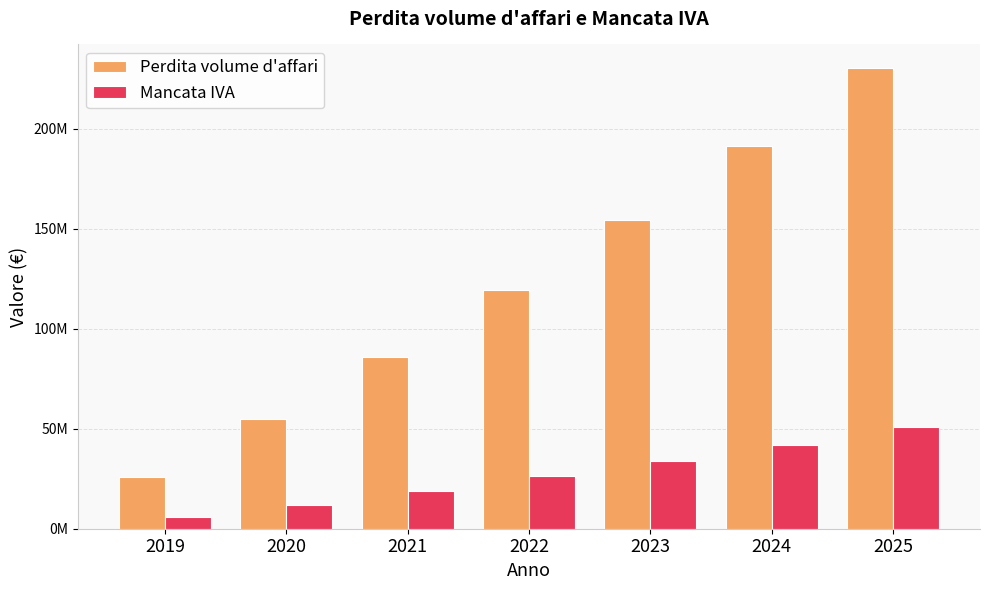

What is the difference between the highest and lowest values at 2023?

120355372.8